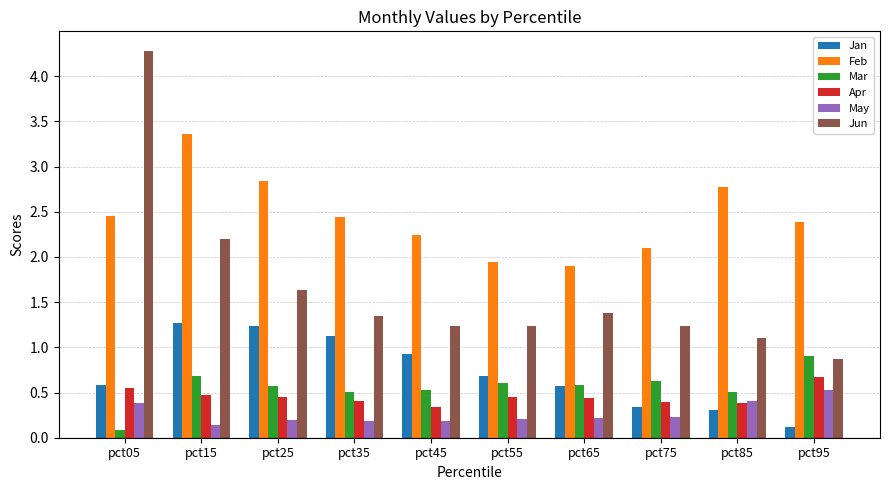

What is the difference between the second highest and minimum values in the Jan series?

1.1